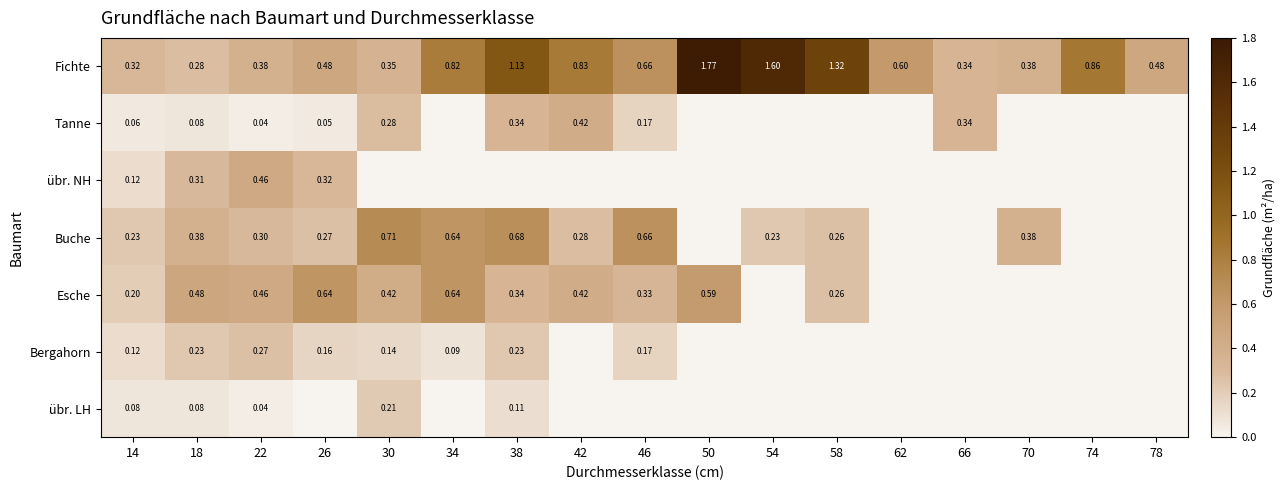

Is the value of Fichte at 42 greater than the value of Buche at 18?

Yes